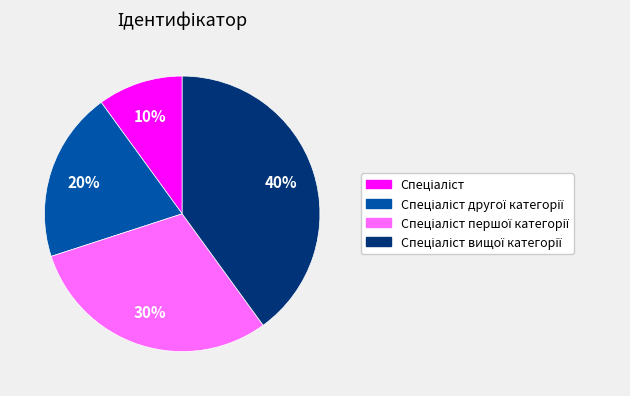

To the nearest percent, what is the difference between the largest and smallest slice percentages?

30%